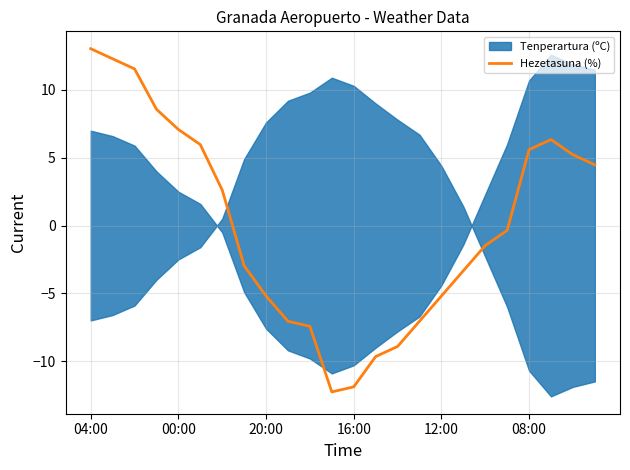

At which category does the data reach its first local peak?

21